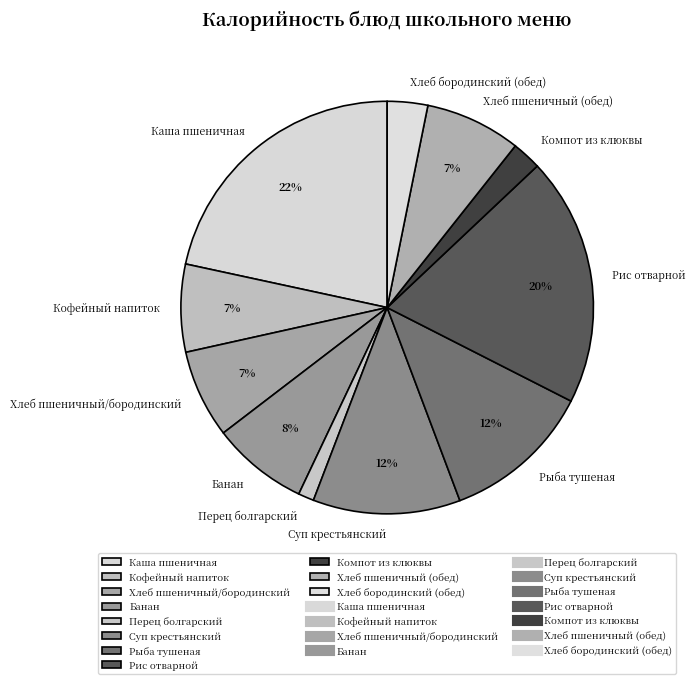

How many segments does this pie chart have?

11